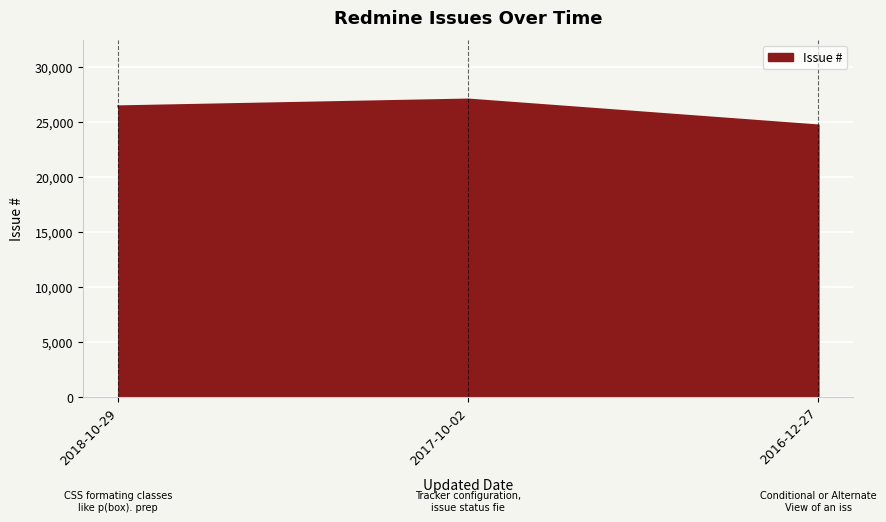

What is the minimum value shown in the chart?

24706